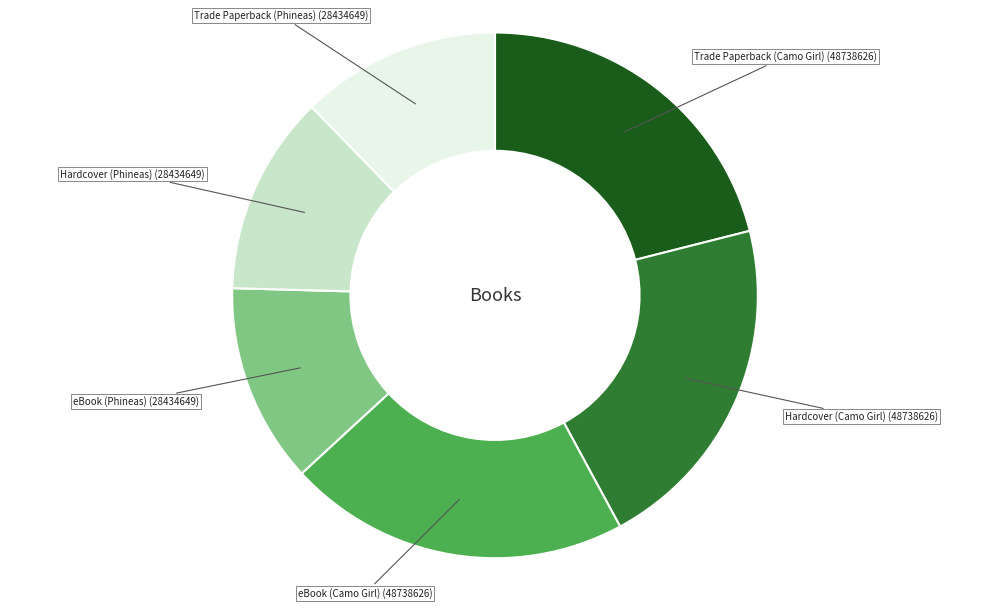

Is there a majority slice in this chart?

No